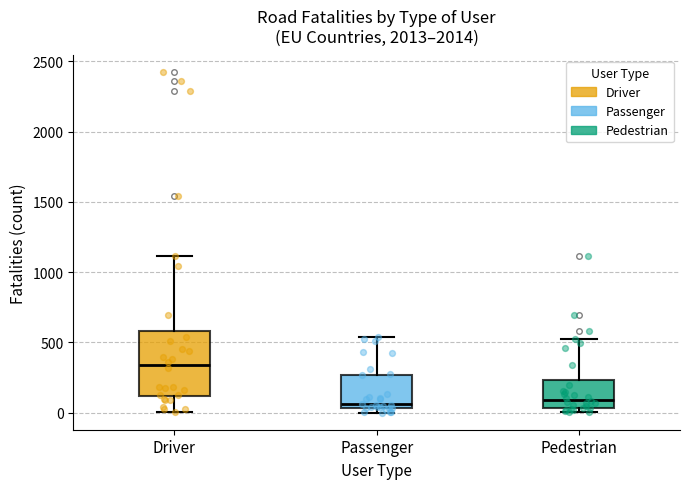

Where is the lower edge of the box for Pedestrian on the y-axis? The values are not printed on the chart, so give them approximately, as read against the axis.

50